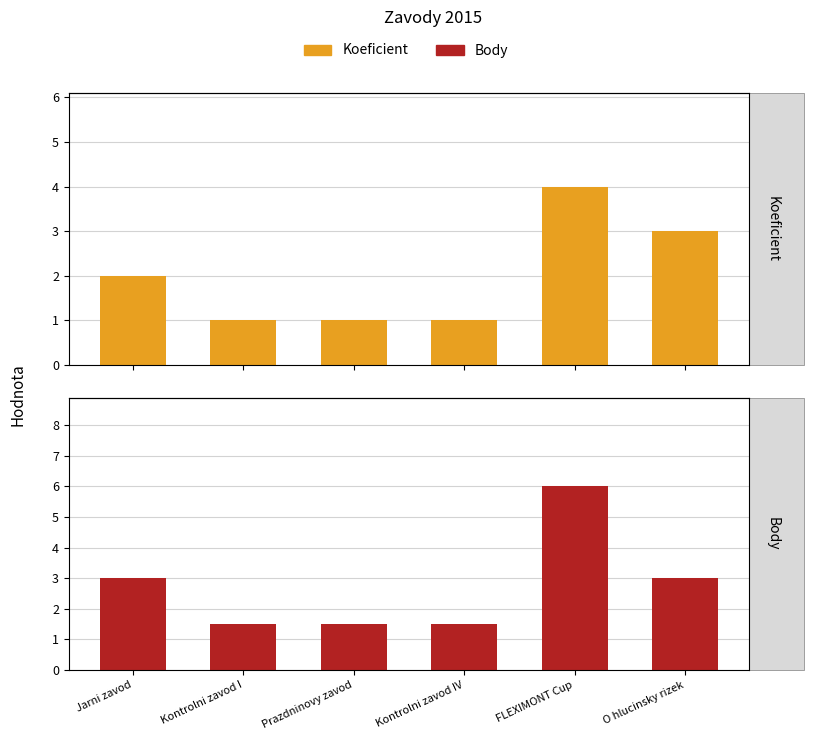

What is the maximum value shown in the chart?

6.0